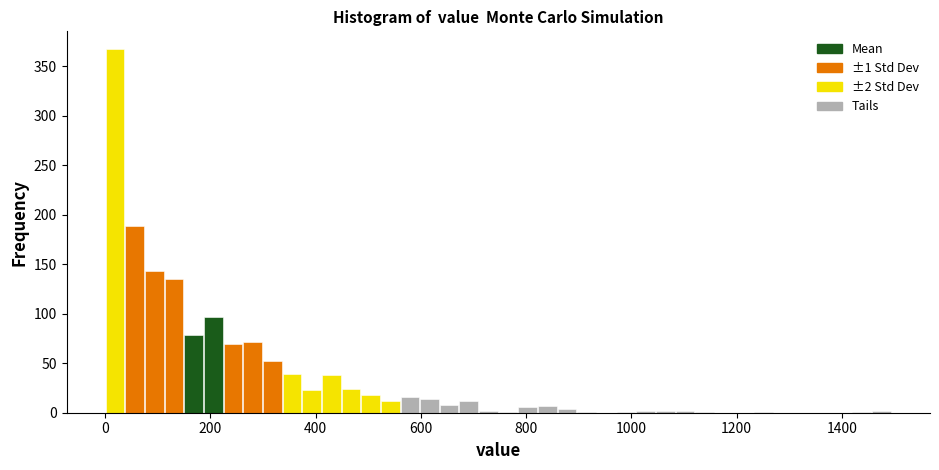

Read against the x-axis, roughly where is the centre of the tallest bar?

20